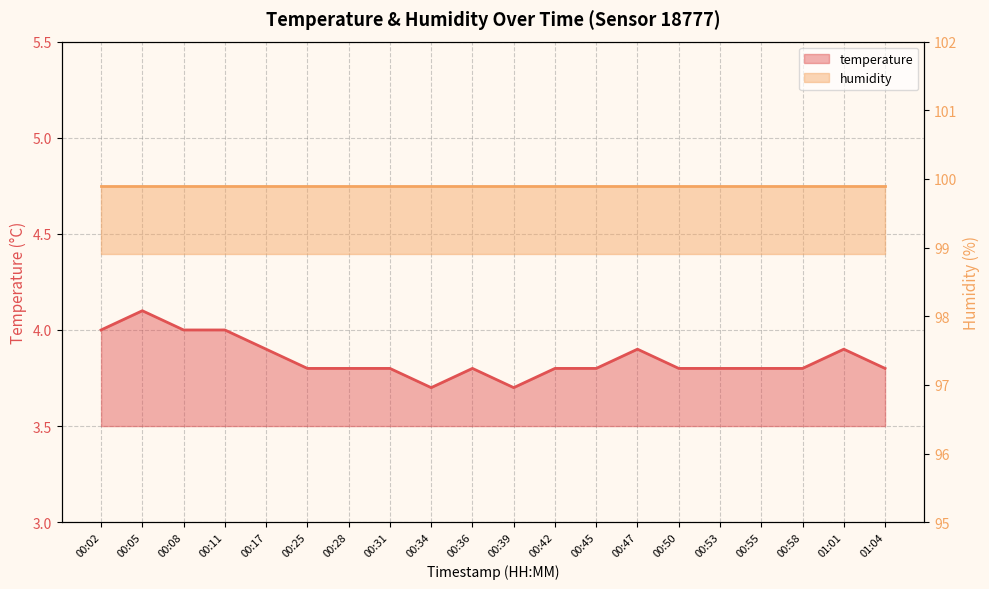

What is the smallest value displayed?

3.7